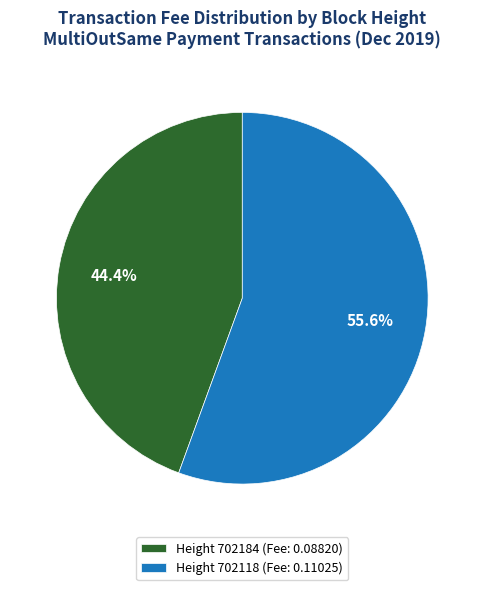

What percentage is NOT represented by Height 702118 (Fee: 0.11025)?

44.4%